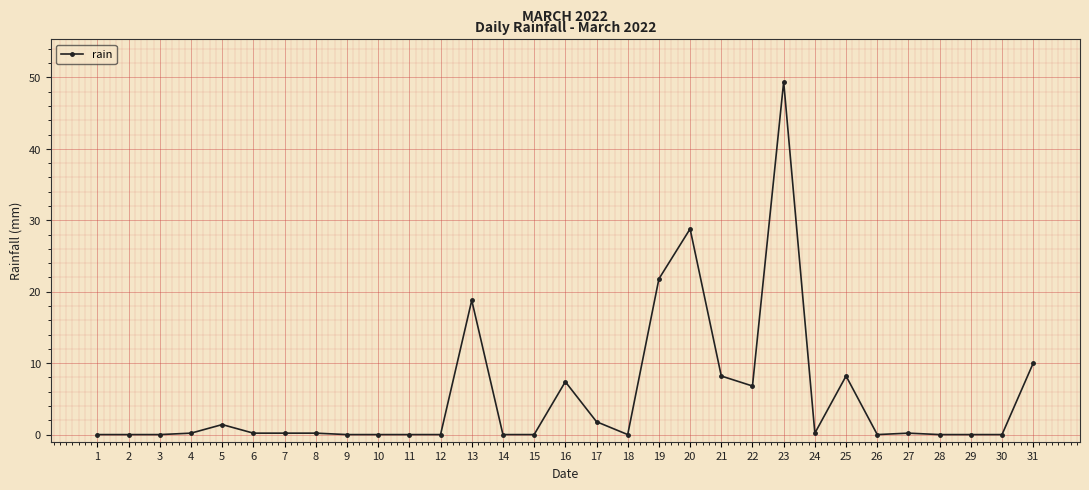

What is the value of the 13th point from the left?

18.8